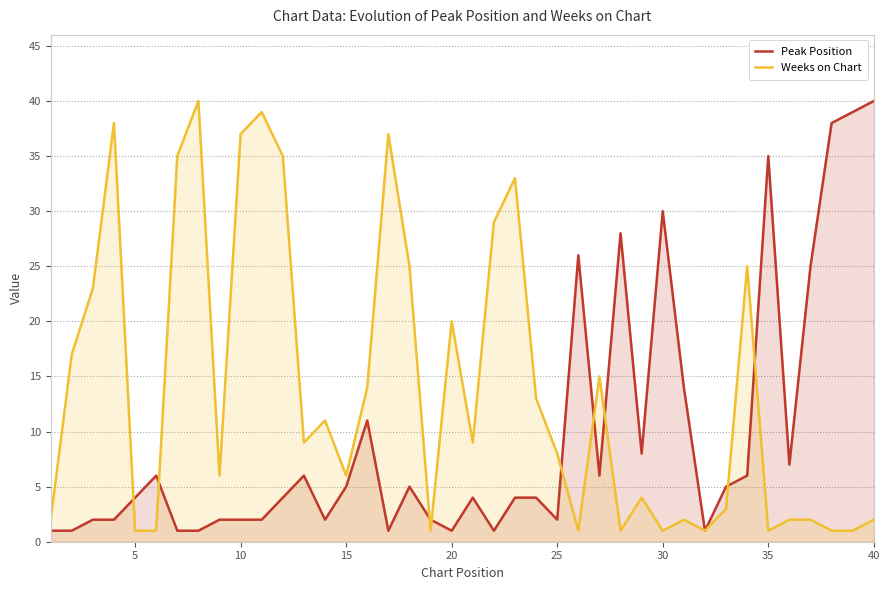

True or false: Peak Position and Weeks on Chart cross at least once.

True